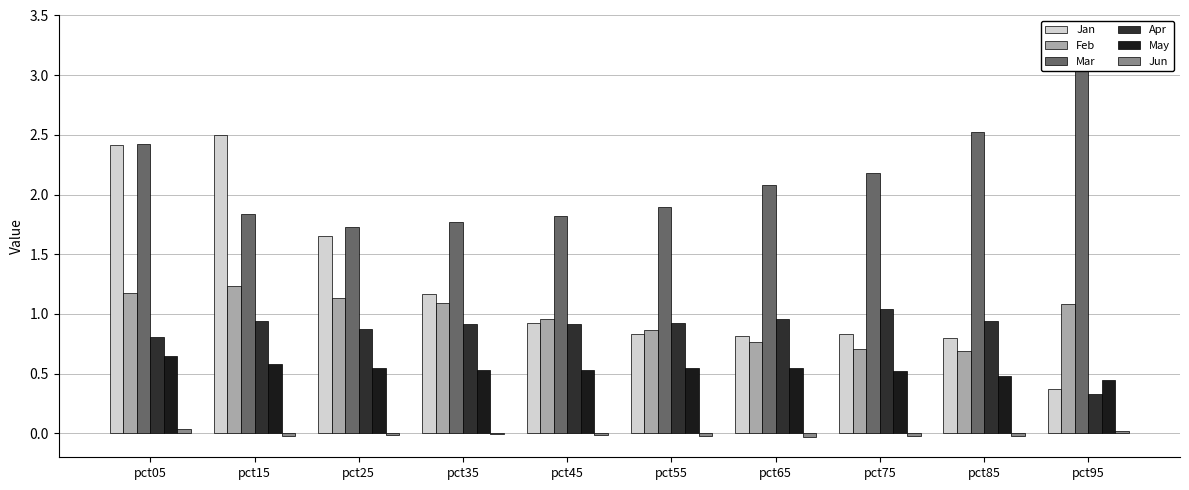

The Jan series shows 2.5 at pct15. True or false?

True